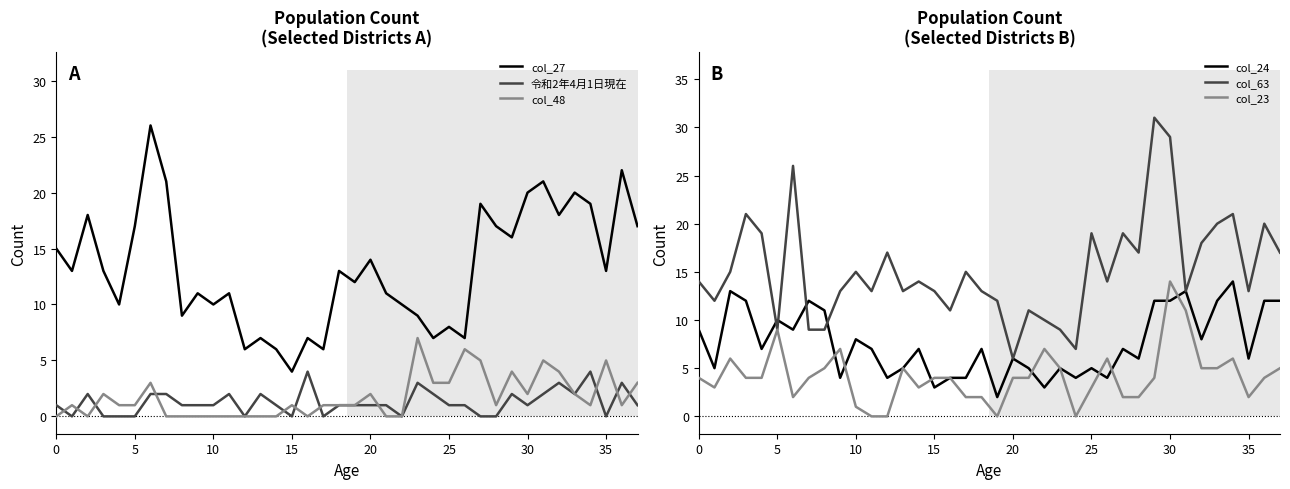

Count the col_48 values in the range 0 to 3.

31